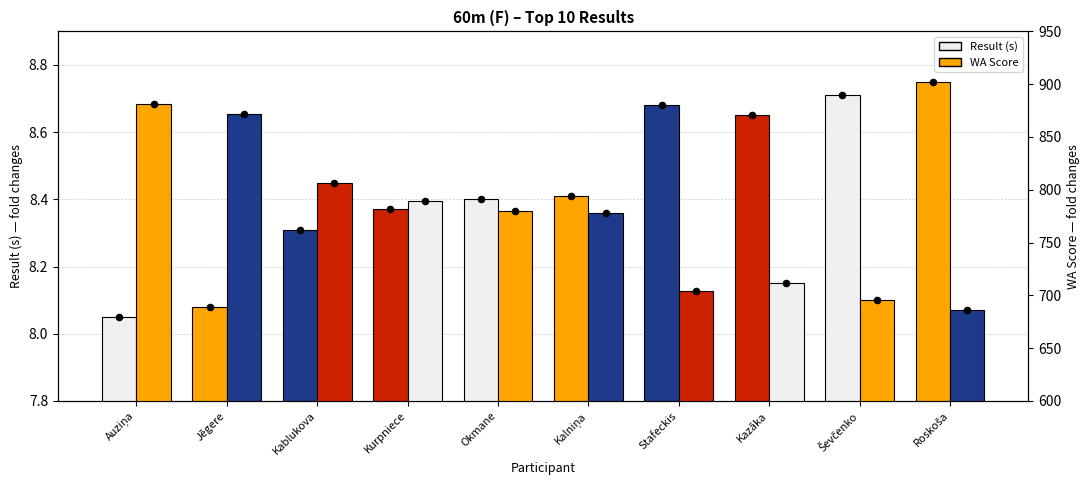

Which series has the widest spread of Y values?

WA points